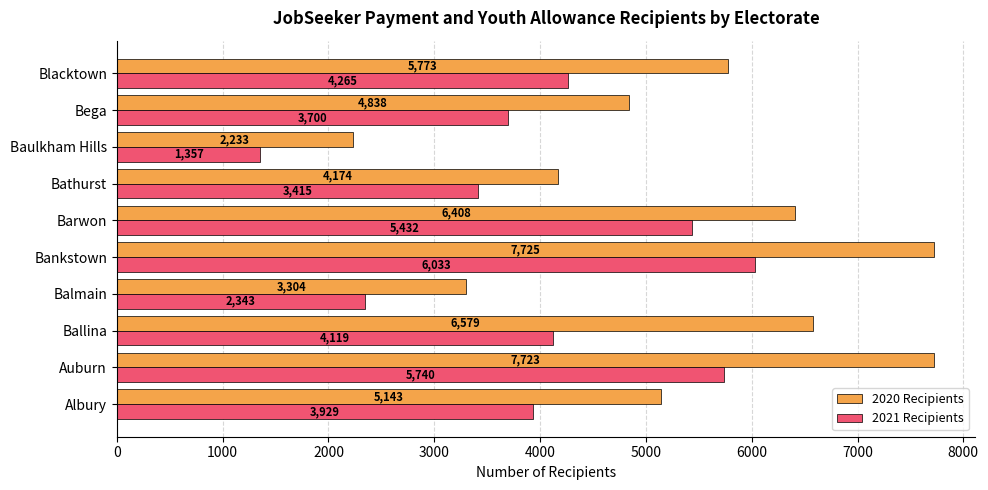

What is the average value of the 2021 Recipients series?

4033.2